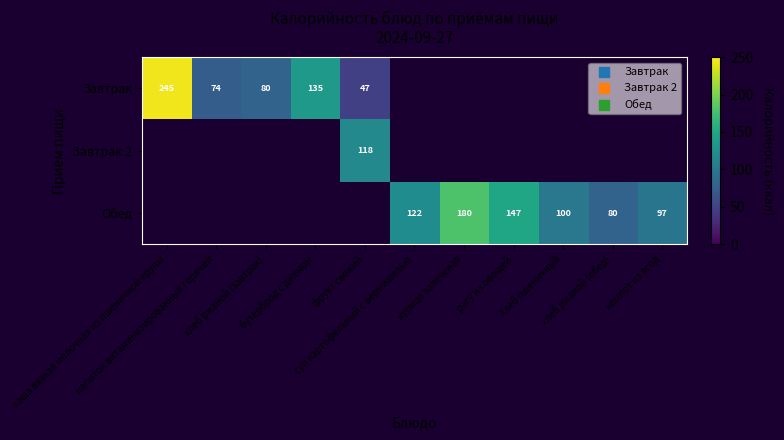

Which label corresponds to the largest value in the chart?

каша вязкая молочная из пшеничной крупы